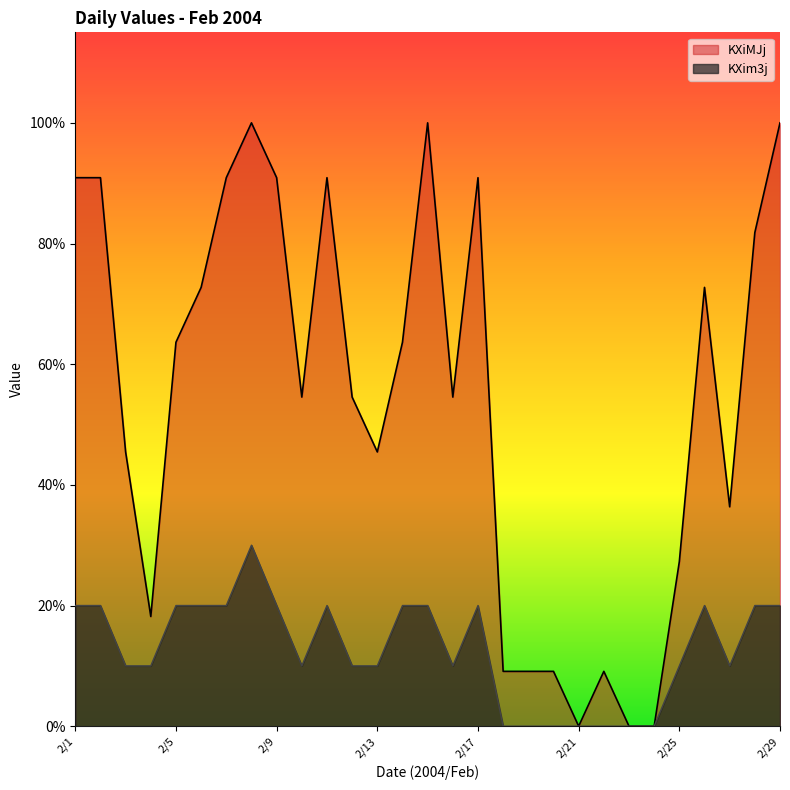

How many lines are shown in the chart?

2